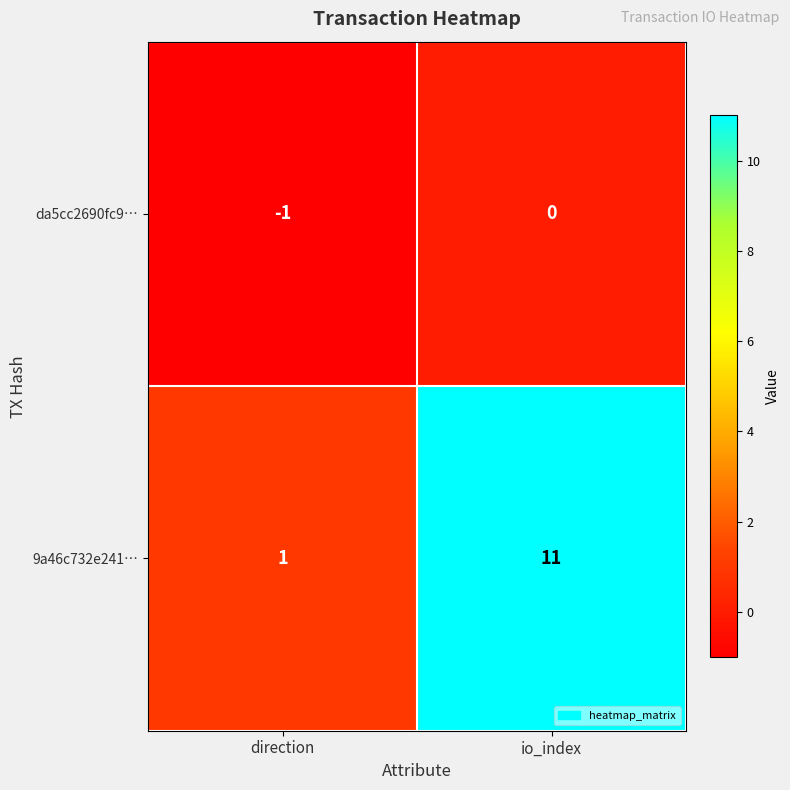

At which category is the sum across all series the highest?

io_index